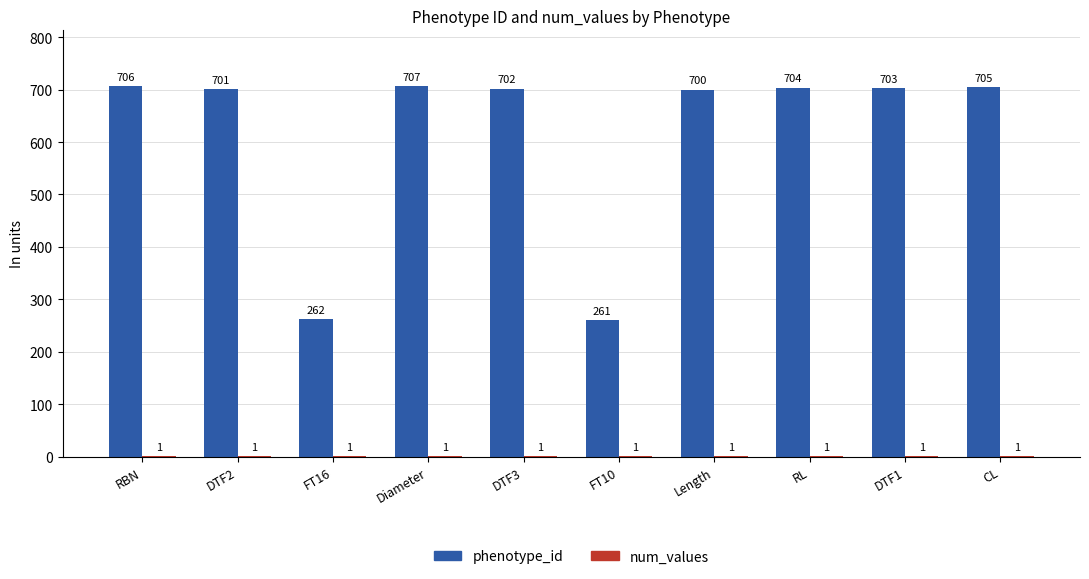

Which series has the largest total across all categories?

phenotype_id